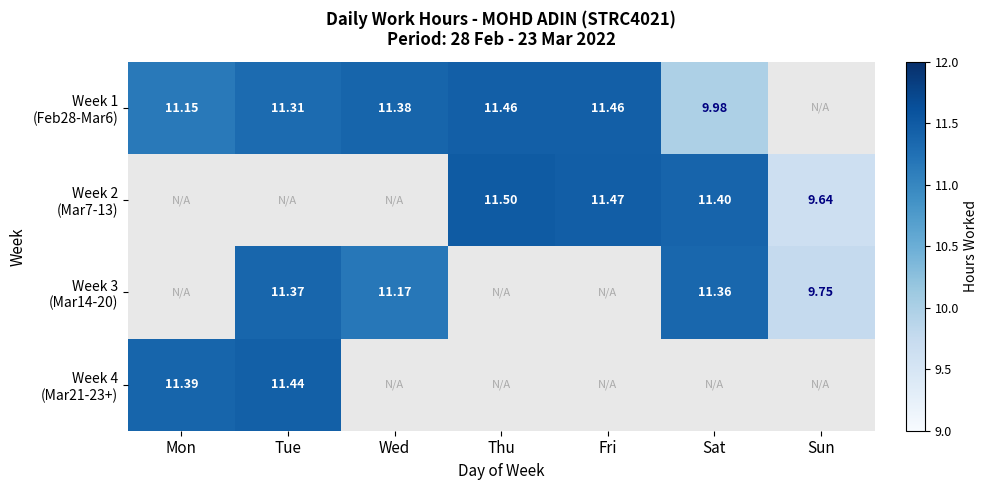

Which series changed the most between Tue and Wed?

Week 3 (Mar14-20)